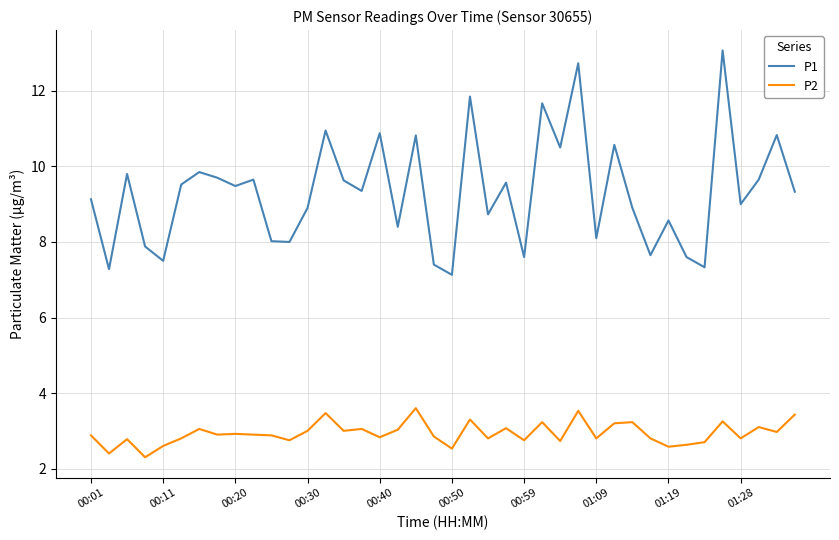

At how many categories does at least one series exceed 4?

40